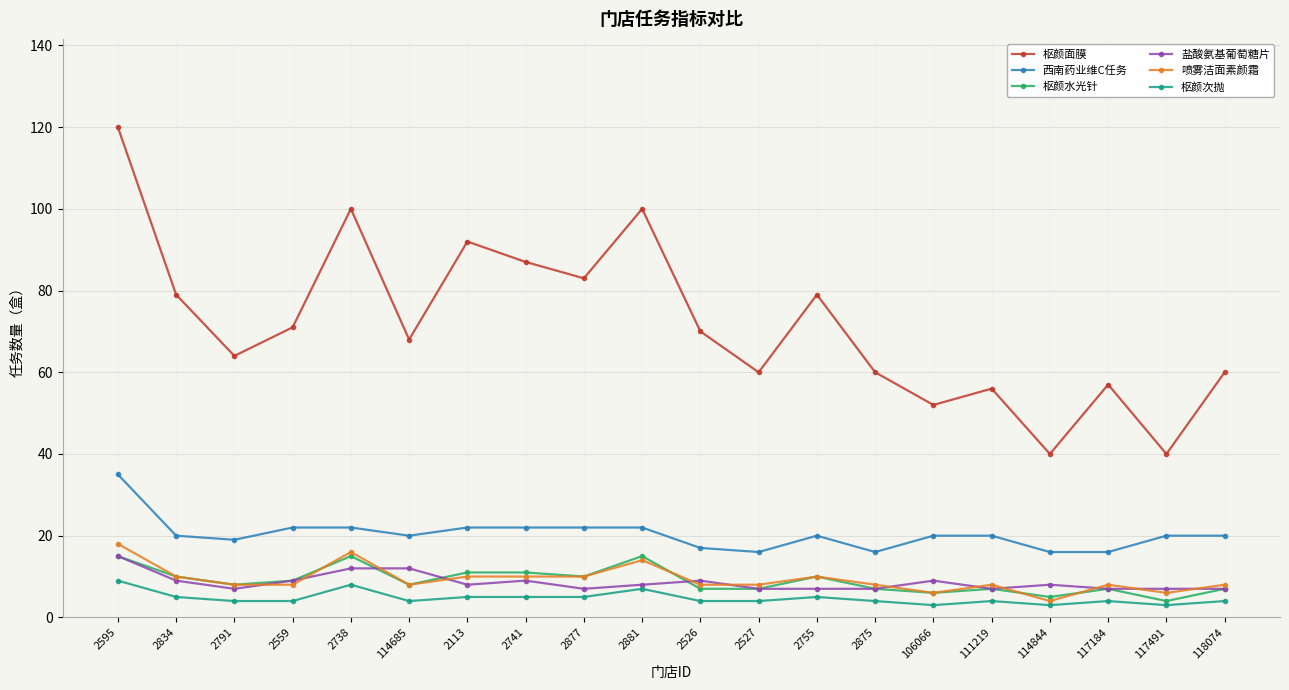

Reading left to right, what are all the values shown in this chart?

枢颜面膜: 2595=120	2834=79	2791=64	2559=71	2738=100	114685=68	2113=92	2741=87	2877=83	2881=100	2526=70	2527=60	2755=79	2875=60	106066=52	111219=56	114844=40	117184=57	117491=40	118074=60
西南药业维C任务: 2595=35	2834=20	2791=19	2559=22	2738=22	114685=20	2113=22	2741=22	2877=22	2881=22	2526=17	2527=16	2755=20	2875=16	106066=20	111219=20	114844=16	117184=16	117491=20	118074=20
枢颜水光针: 2595=15	2834=10	2791=8	2559=9	2738=15	114685=8	2113=11	2741=11	2877=10	2881=15	2526=7	2527=7	2755=10	2875=7	106066=6	111219=7	114844=5	117184=7	117491=4	118074=7
盐酸氨基葡萄糖片: 2595=15	2834=9	2791=7	2559=9	2738=12	114685=12	2113=8	2741=9	2877=7	2881=8	2526=9	2527=7	2755=7	2875=7	106066=9	111219=7	114844=8	117184=7	117491=7	118074=7
喷雾洁面素颜霜: 2595=18	2834=10	2791=8	2559=8	2738=16	114685=8	2113=10	2741=10	2877=10	2881=14	2526=8	2527=8	2755=10	2875=8	106066=6	111219=8	114844=4	117184=8	117491=6	118074=8
枢颜次抛: 2595=9	2834=5	2791=4	2559=4	2738=8	114685=4	2113=5	2741=5	2877=5	2881=7	2526=4	2527=4	2755=5	2875=4	106066=3	111219=4	114844=3	117184=4	117491=3	118074=4